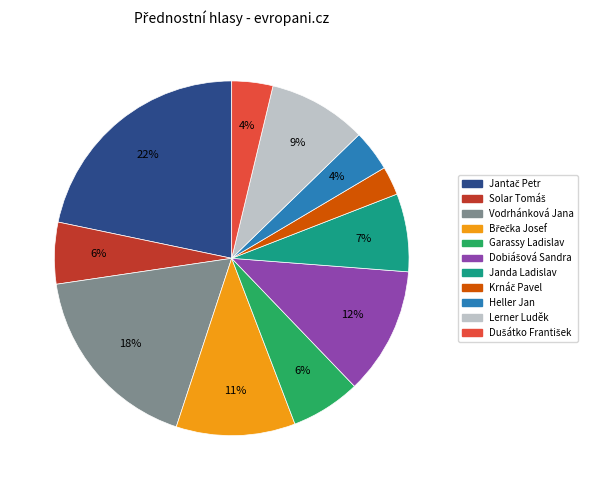

Is there a majority slice in this chart?

No